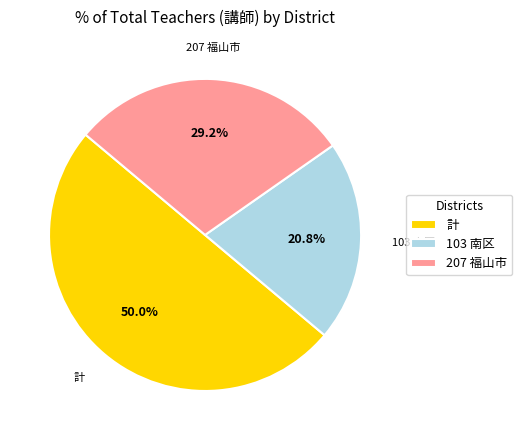

Between 計 and 207 福山市, which is larger?

計